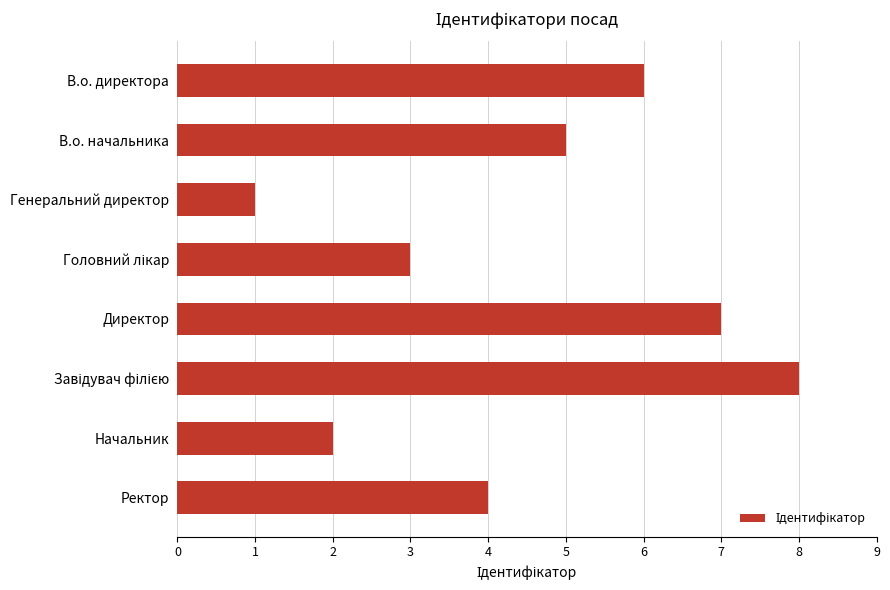

Reading top to bottom, what are all the values shown in this chart?

6	5	1	3	7	8	2	4